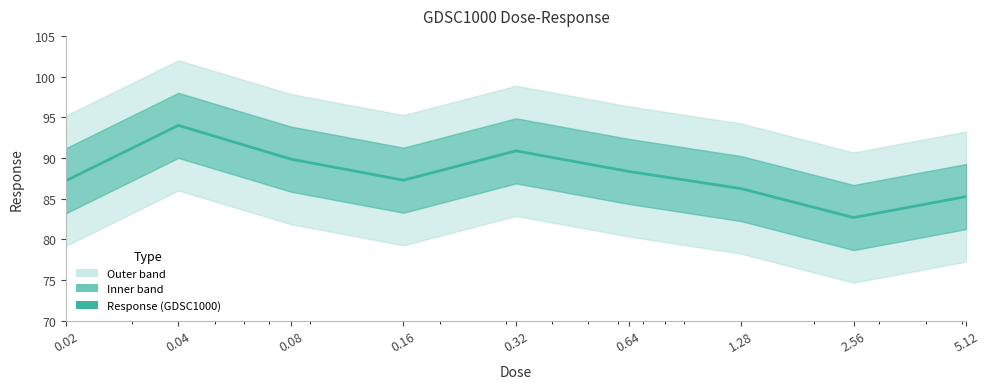

What is the average value?

88.0